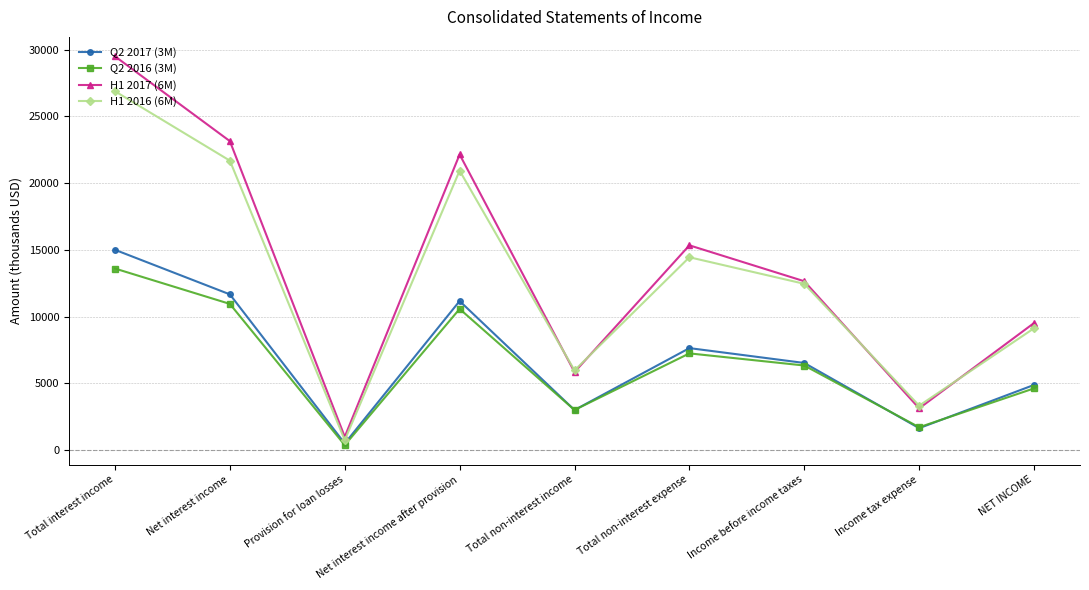

What is the difference between the maximum and minimum values in the H1 2017 (6M) series?

28493